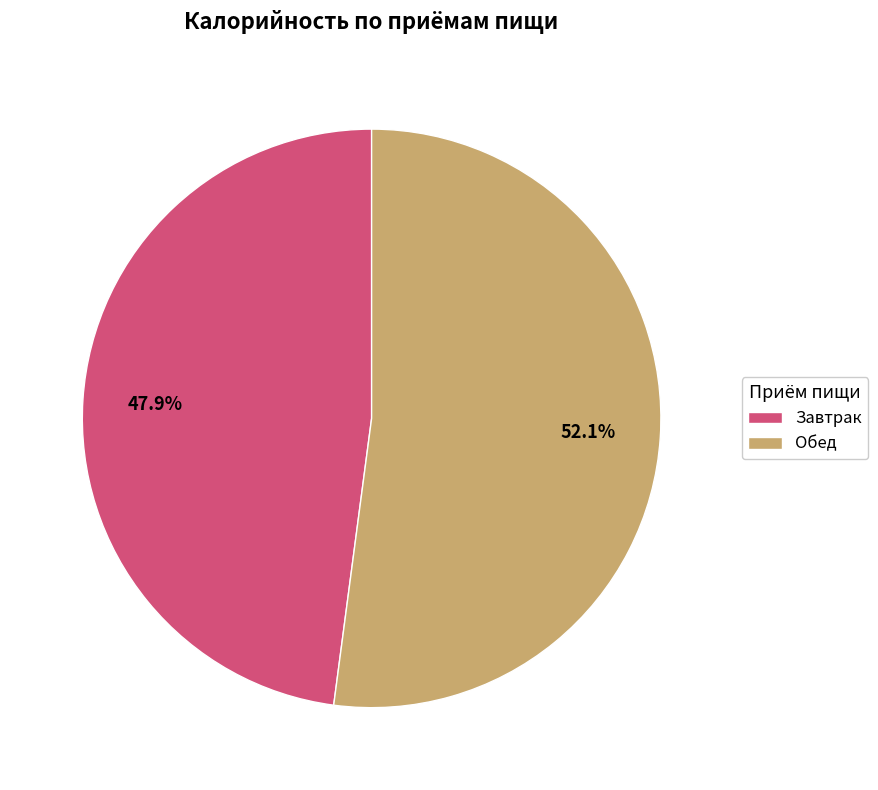

Is there a majority slice in this chart?

Yes